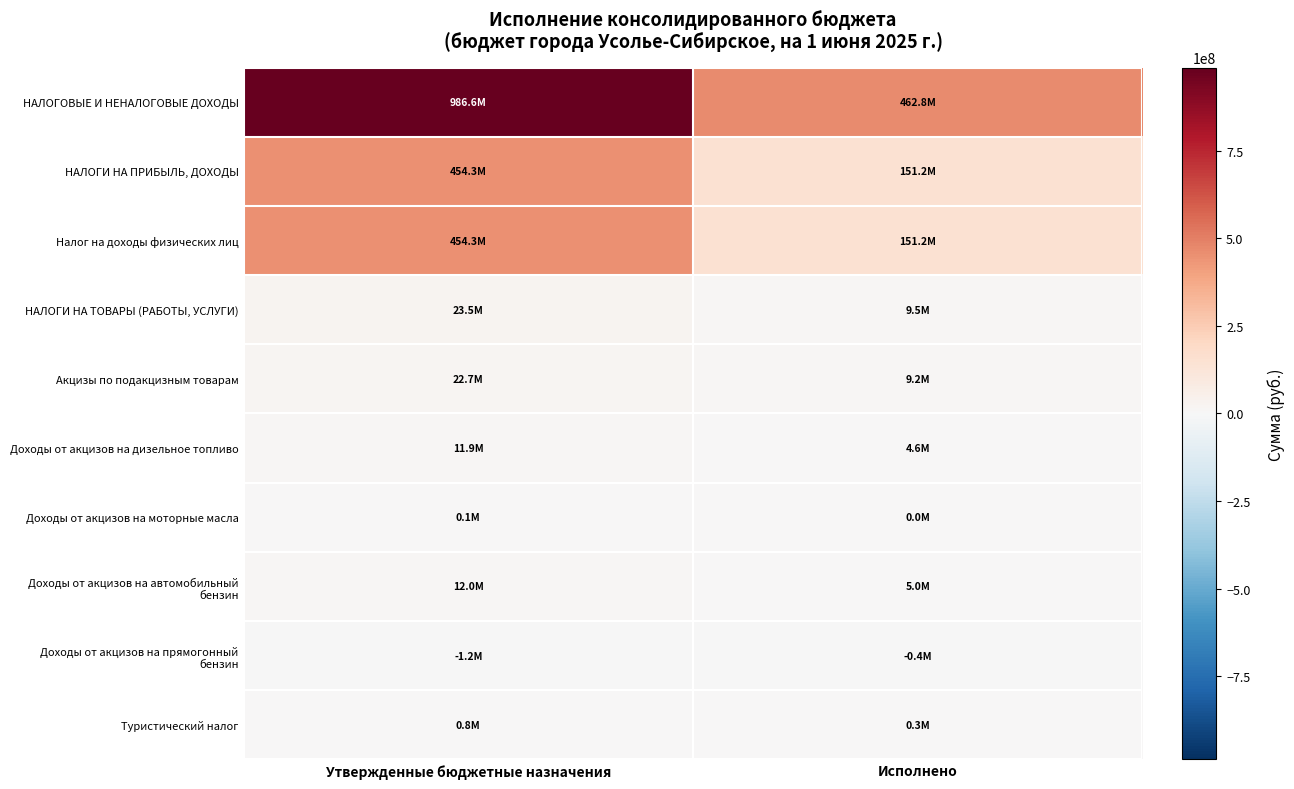

How many series are shown in this chart?

10